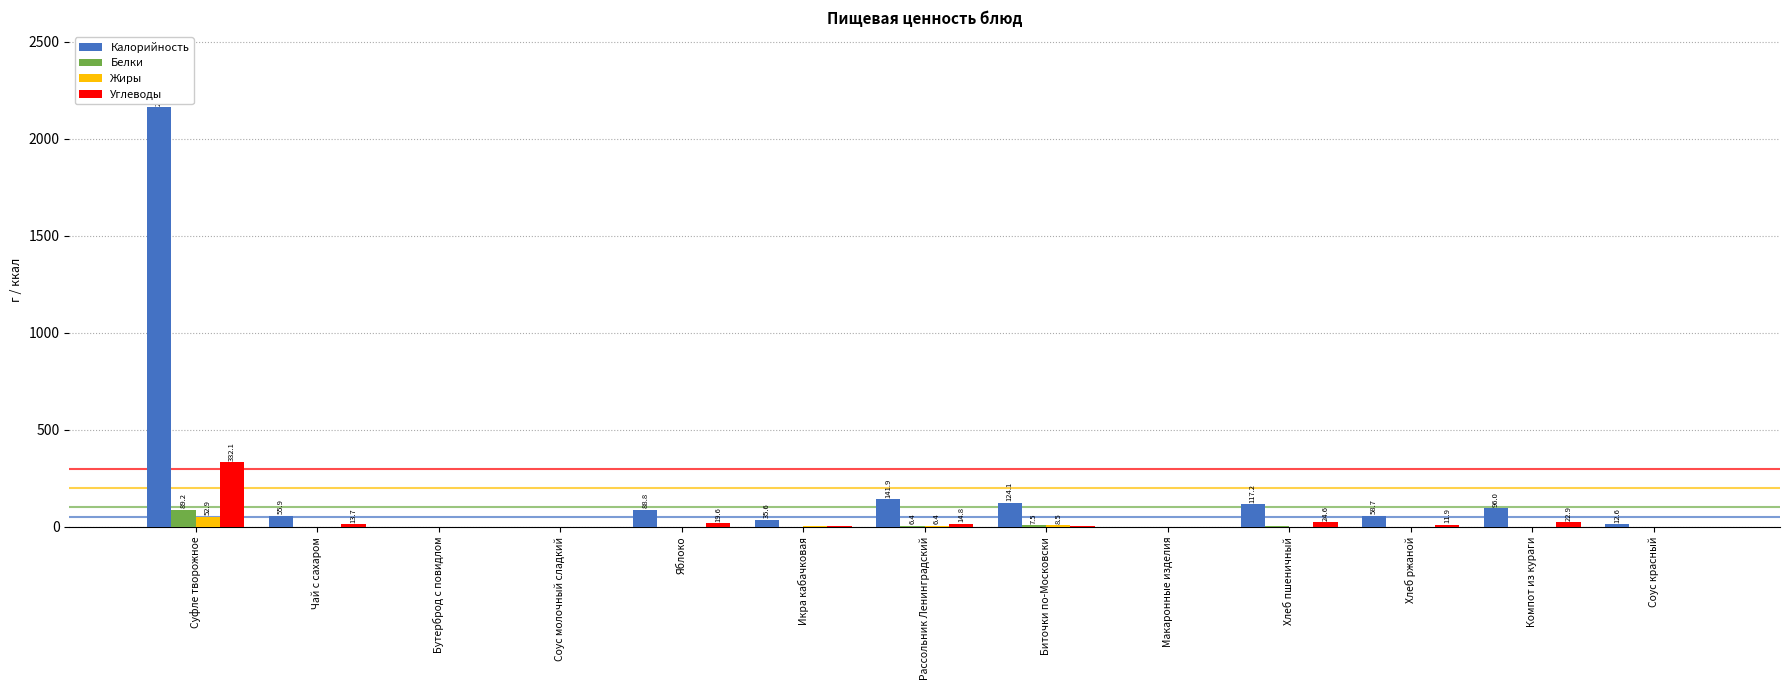

How many groups of bars are there?

13